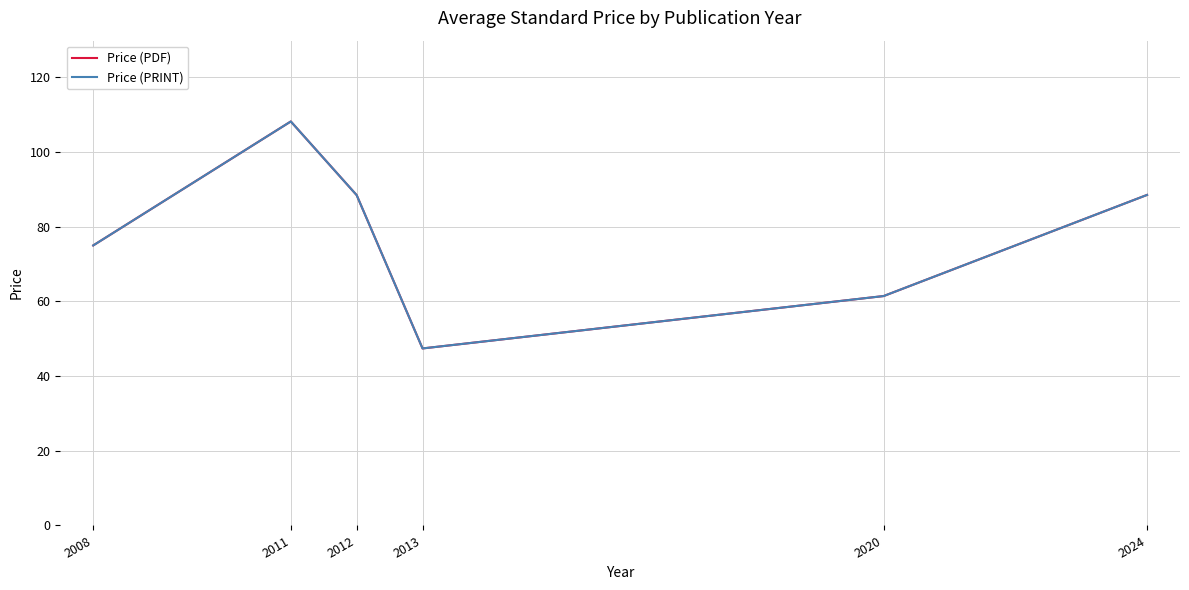

Does the chart display data point markers on the line(s)?

No